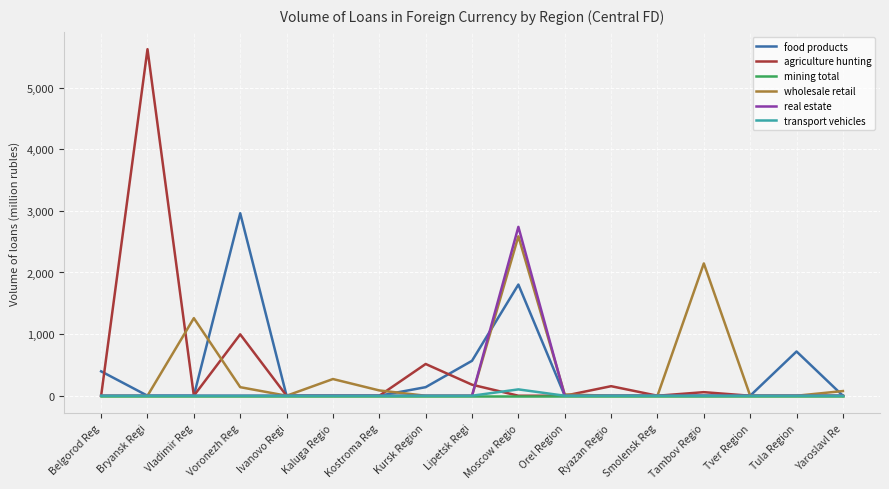

Which series changed the most between Ryazan Regio and Tver Region?

agriculture hunting